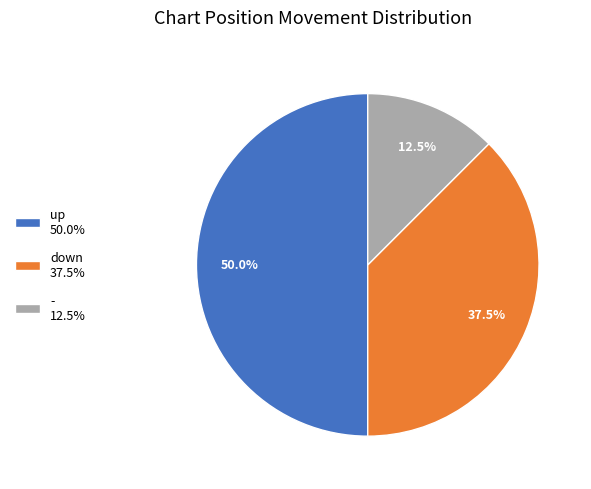

How many slices are in this pie chart?

3